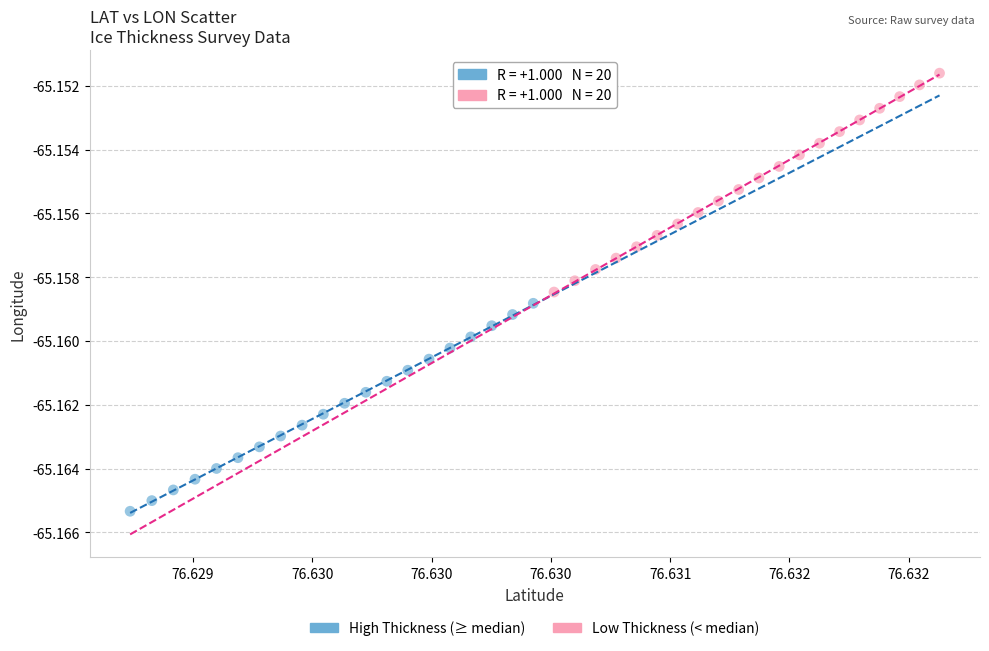

Which series contains the highest Y value?

Low Thickness (< median)